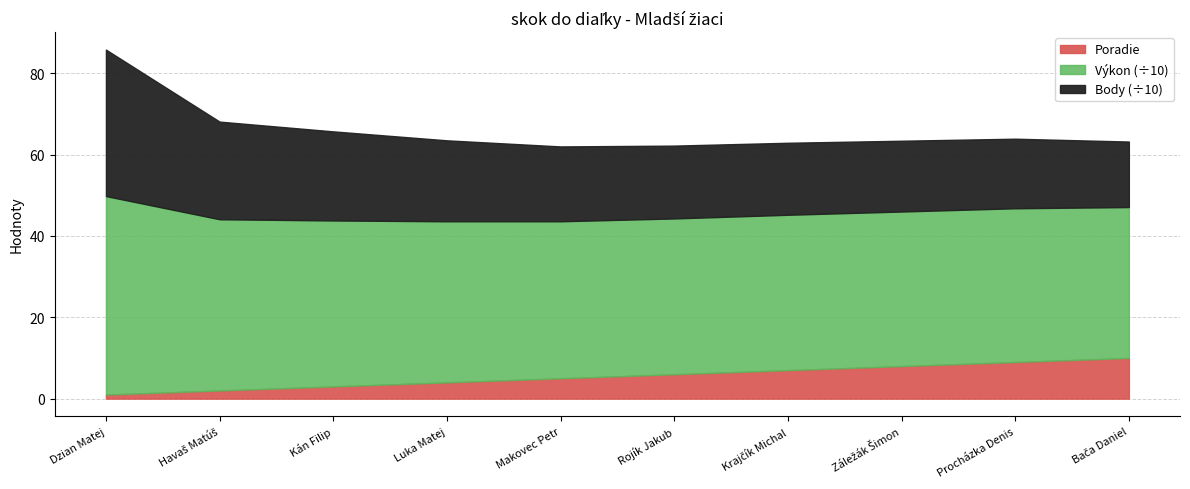

What value does the Poradie series have at Makovec Petr?

5.0